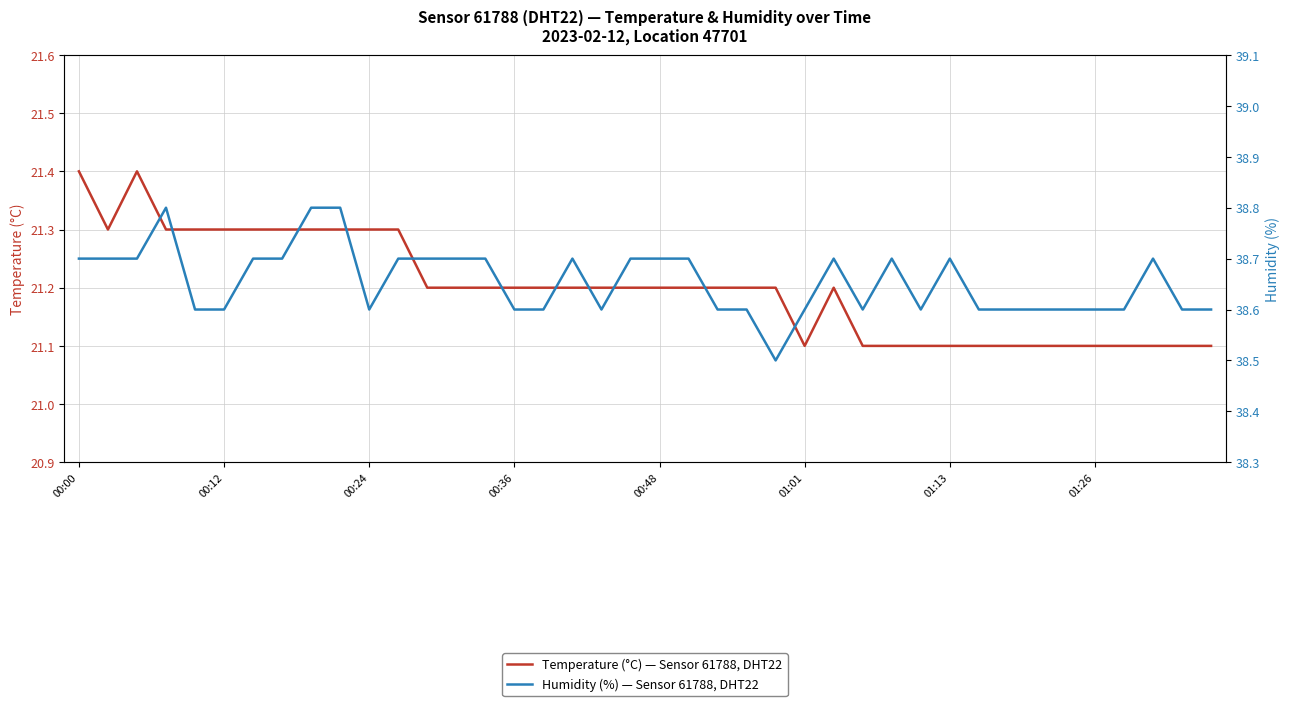

What is the maximum value for Temperature (°C) — Sensor 61788, DHT22?

21.4